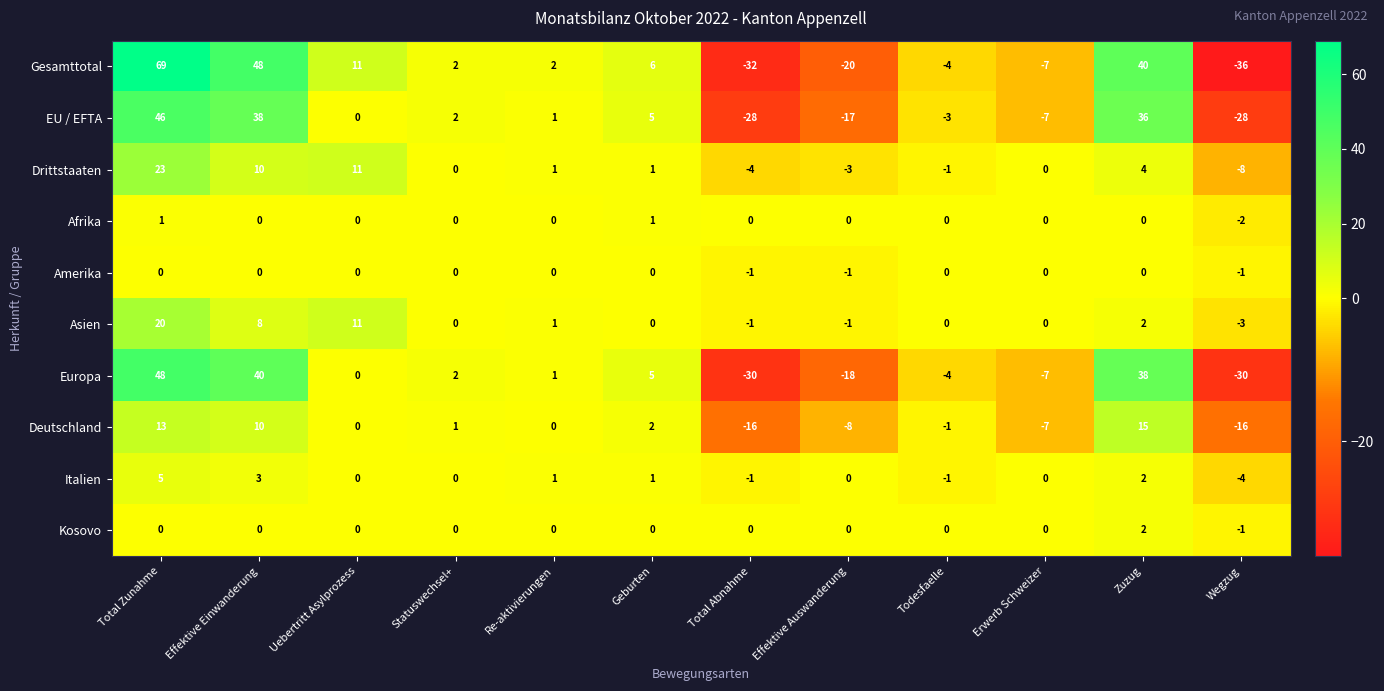

At which label is Gesamttotal closest to 16?

Uebertritt Asylprozess